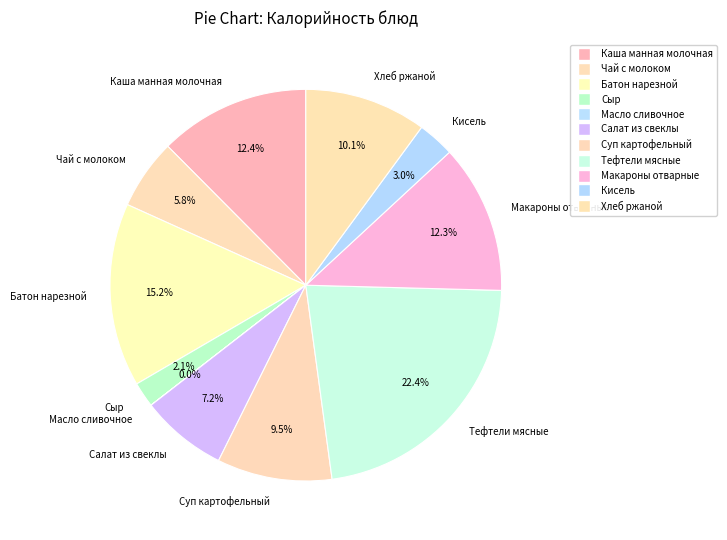

Between Салат из свеклы and Чай с молоком, which is larger?

Салат из свеклы